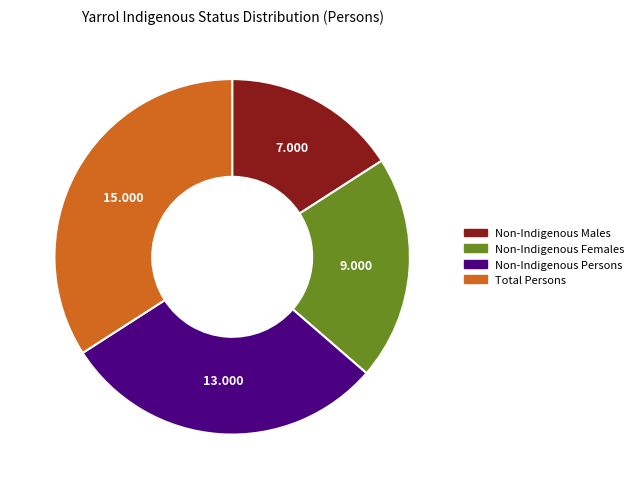

Is there a majority slice in this chart?

No